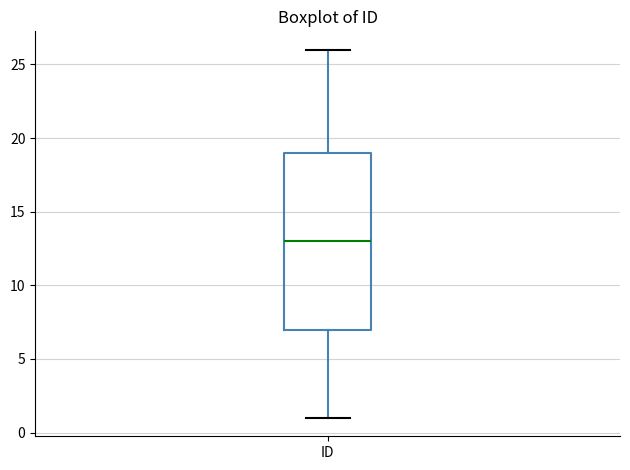

Where is the lower edge of the box for ID on the y-axis? The values are not printed on the chart, so give them approximately, as read against the axis.

7